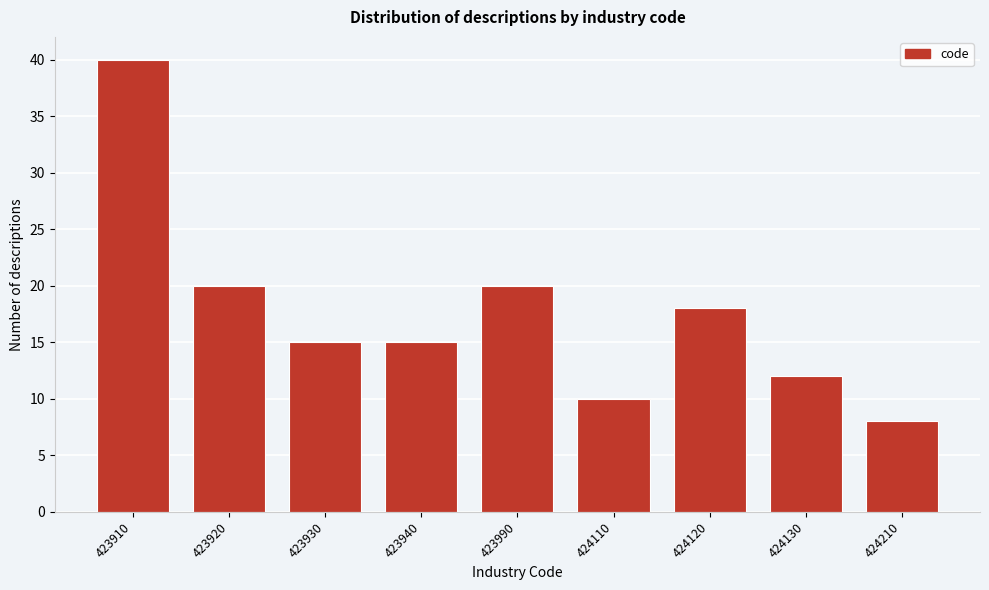

Reading left to right, transcribe all the data shown in this chart.

40	20	15	15	20	10	18	12	8